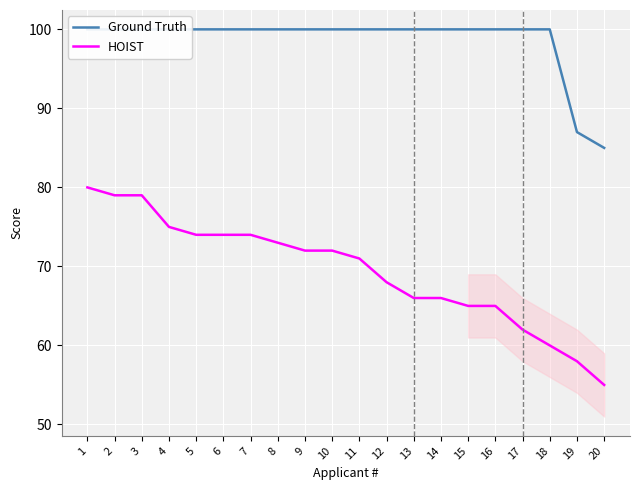

True or false: HOIST and Ground Truth intersect in this chart.

False